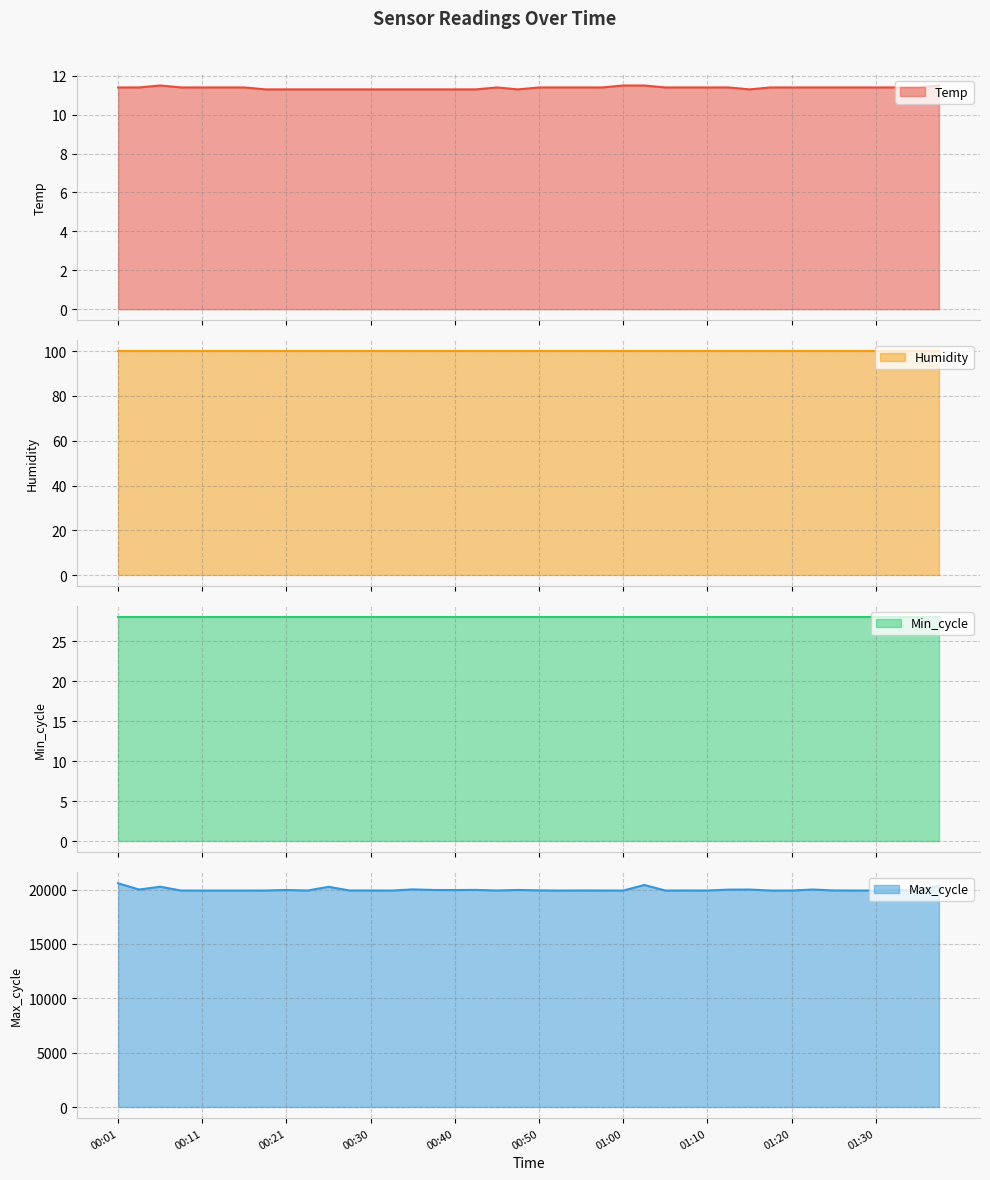

Is the value of Max_cycle at 01:07 greater than the value of Temp at 00:35?

Yes